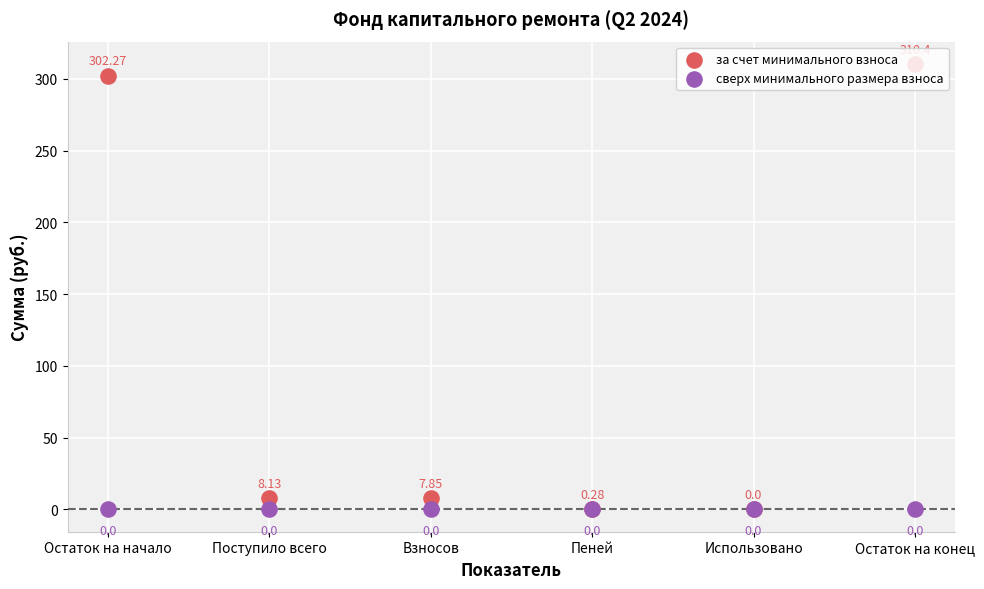

Which series reaches the minimum Y coordinate?

за счет минимального взноса